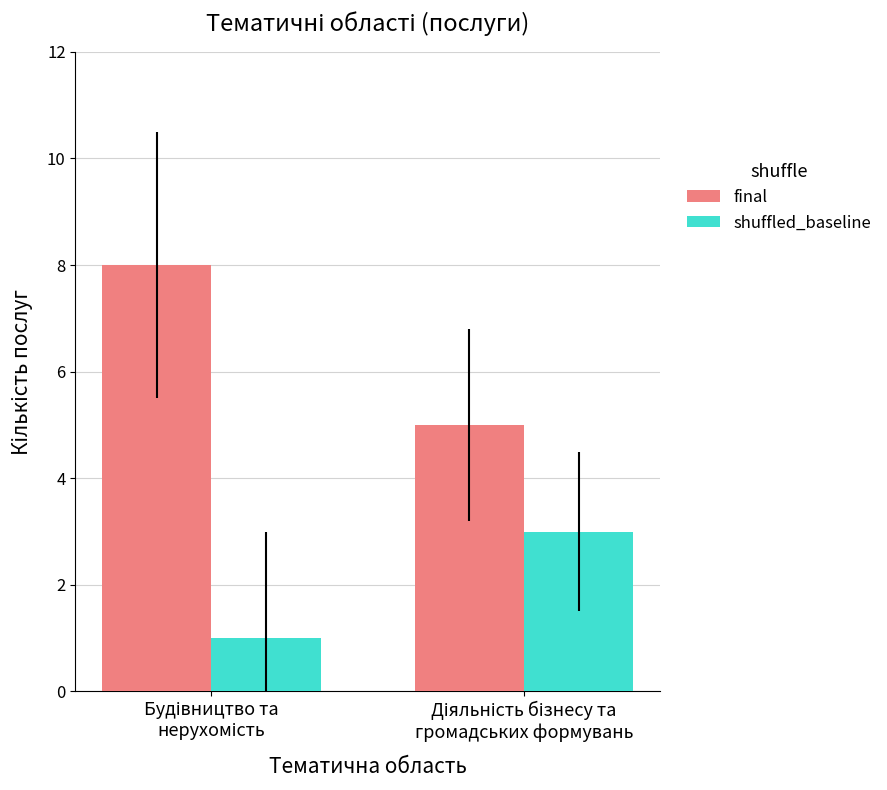

Rank the series by their average value, from lowest to highest.

shuffled_baseline, final